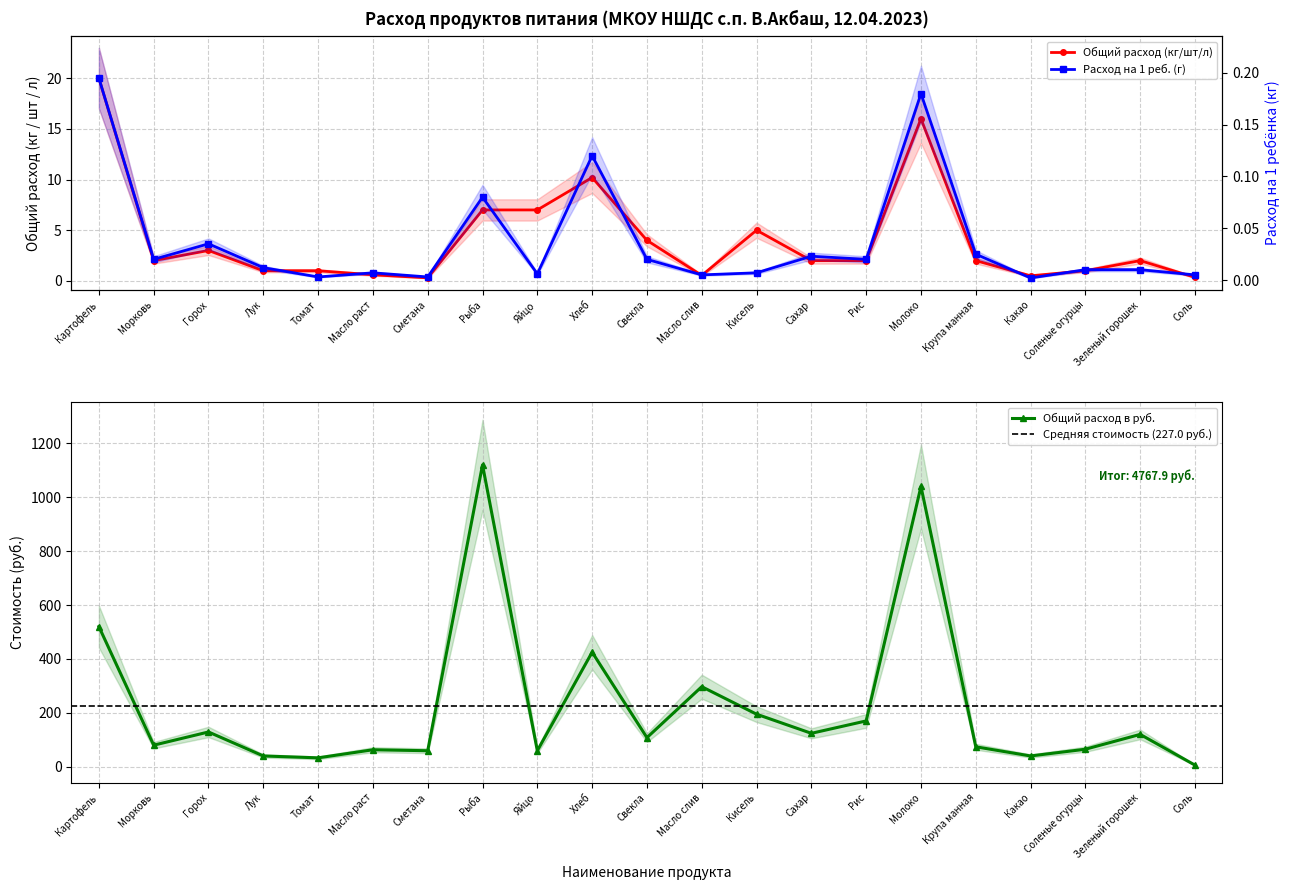

Is it true that Расход на 1 реб. (г) equals 0.0 at Кисель?

True